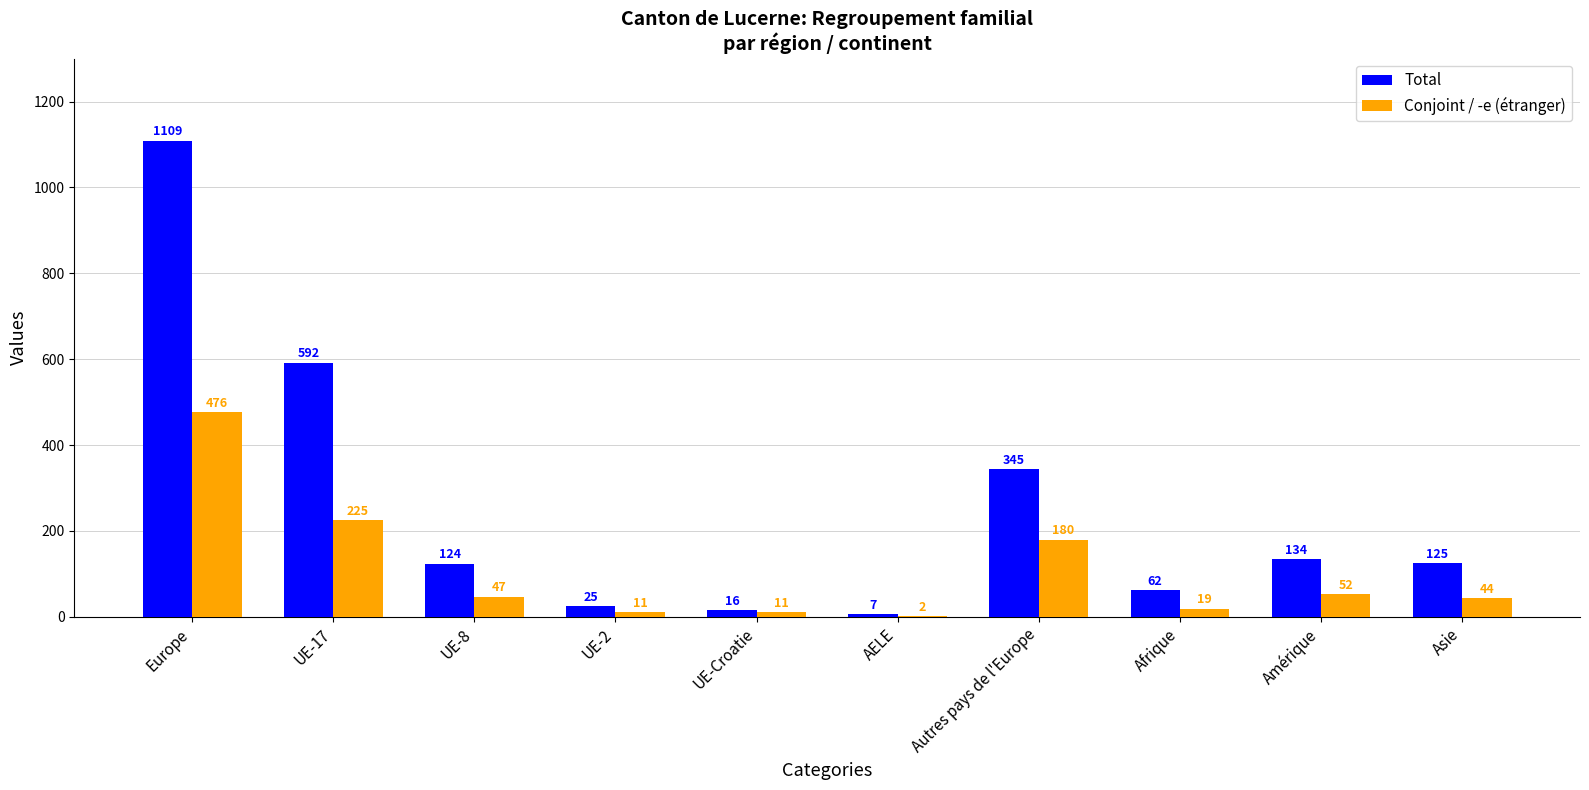

The Total series shows 101 at Autres pays de l'Europe. True or false?

False